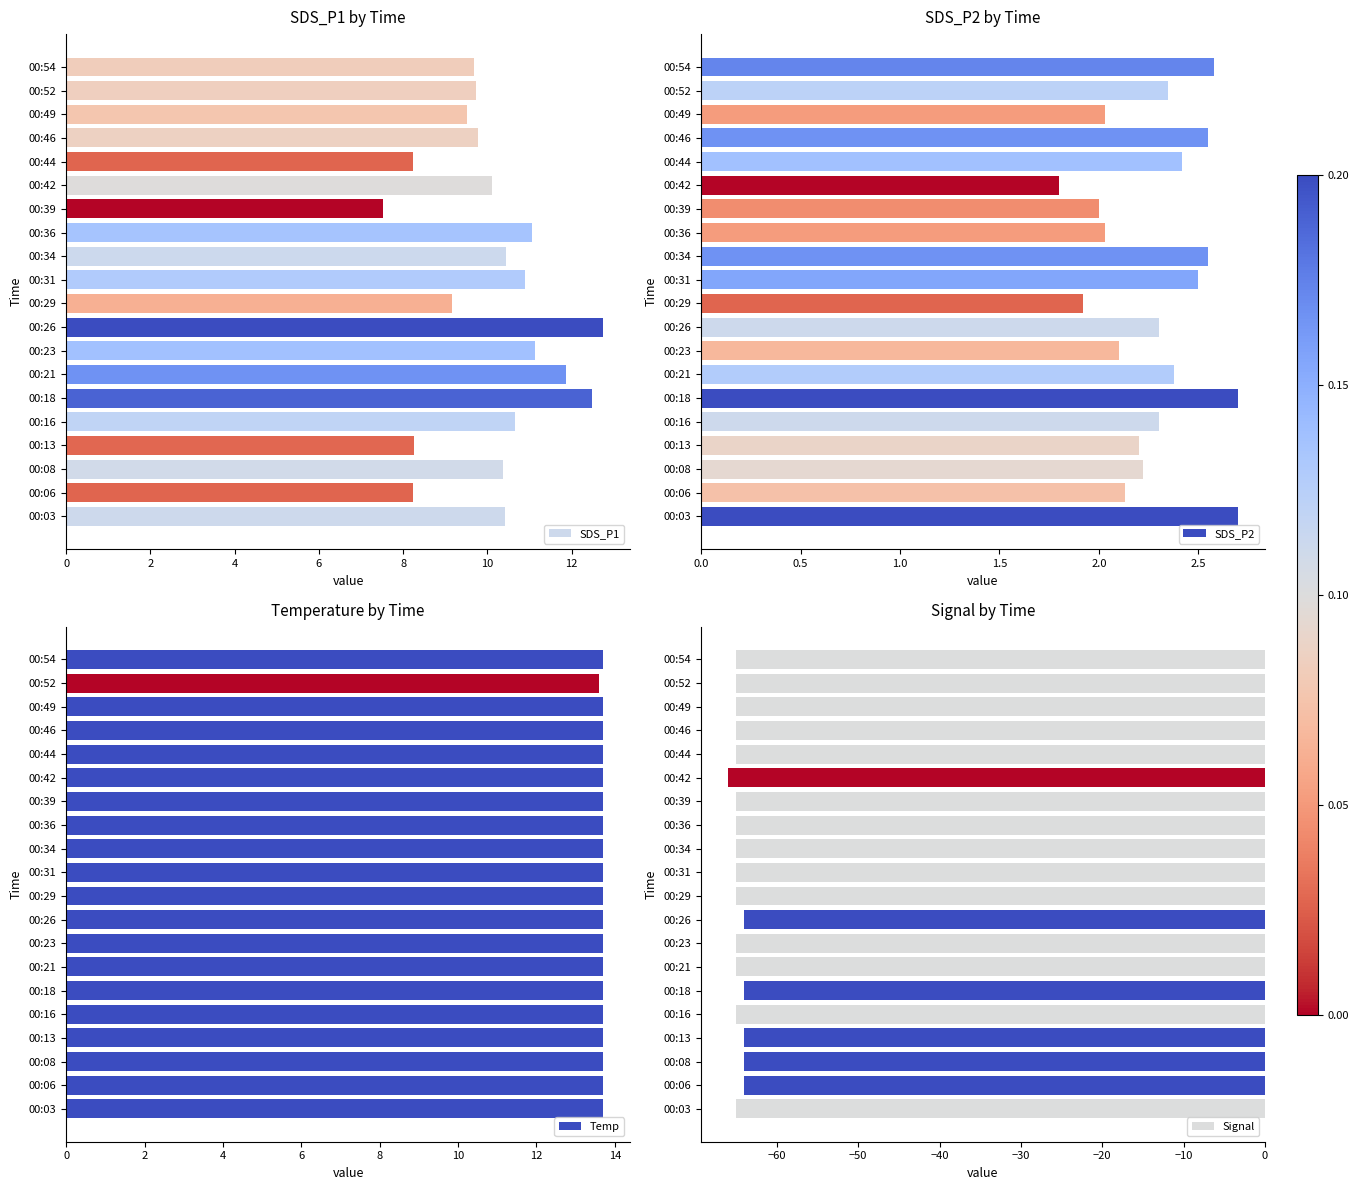

True or false: SDS_P1 has a value of 9.7 at 00:54.

True